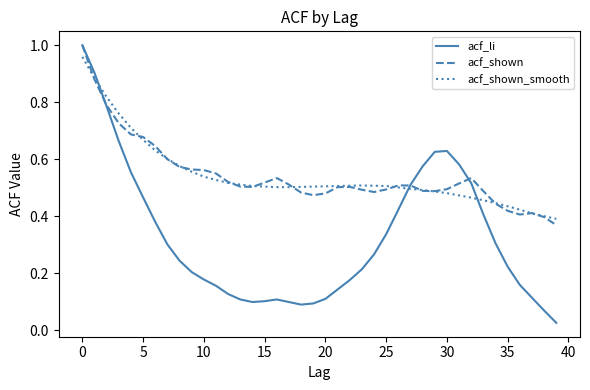

Which series has the largest range (max minus min)?

acf_li